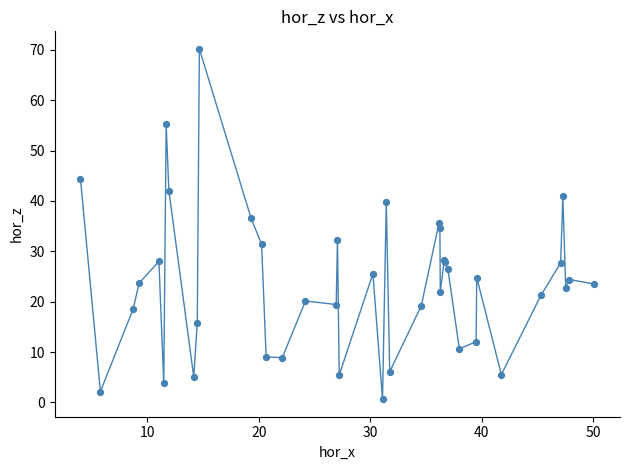

What is the greatest value displayed?

70.2